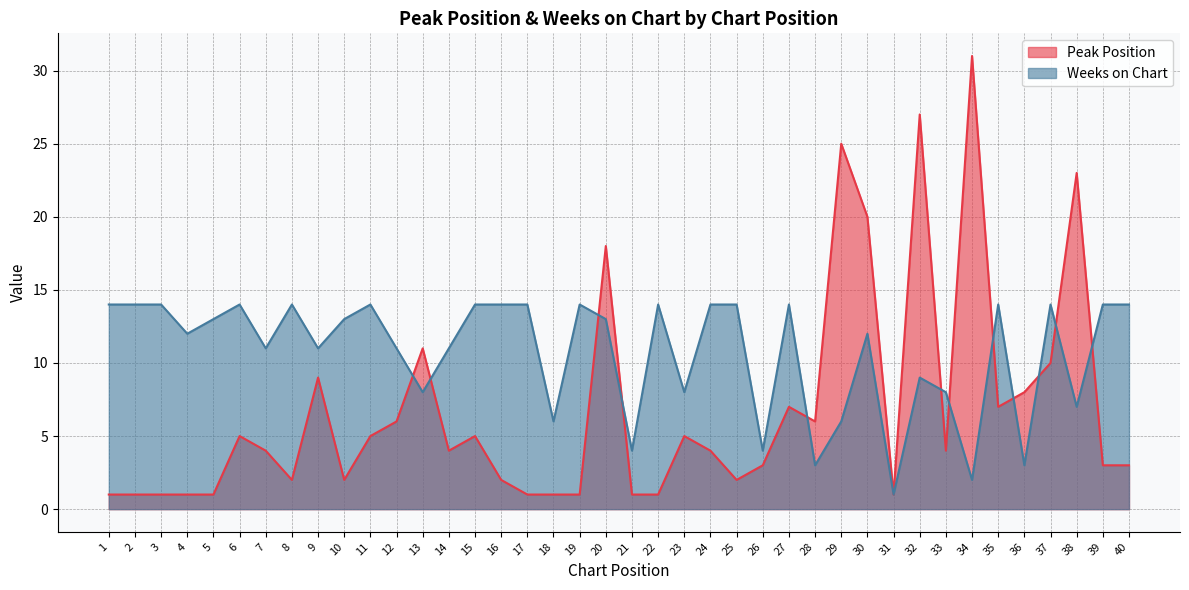

Reading left to right, transcribe all the data shown in this chart.

Peak Position: 1	1	1	1	1	5	4	2	9	2	5	6	11	4	5	2	1	1	1	18	1	1	5	4	2	3	7	6	25	20	1	27	4	31	7	8	10	23	3	3
Weeks on Chart: 14	14	14	12	13	14	11	14	11	13	14	11	8	11	14	14	14	6	14	13	4	14	8	14	14	4	14	3	6	12	1	9	8	2	14	3	14	7	14	14